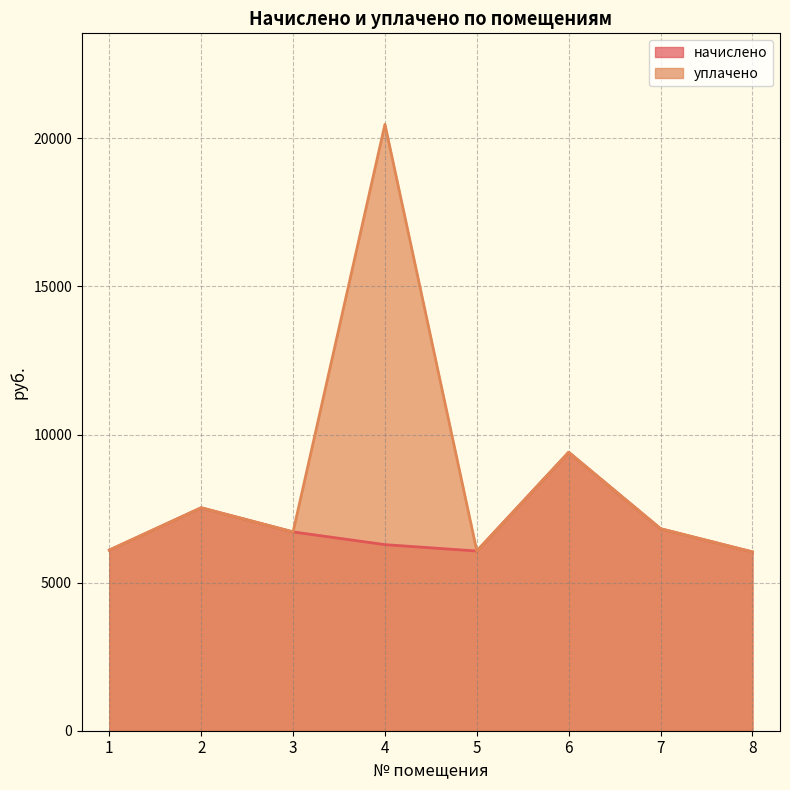

How many interior local peaks does the начислено series have?

2